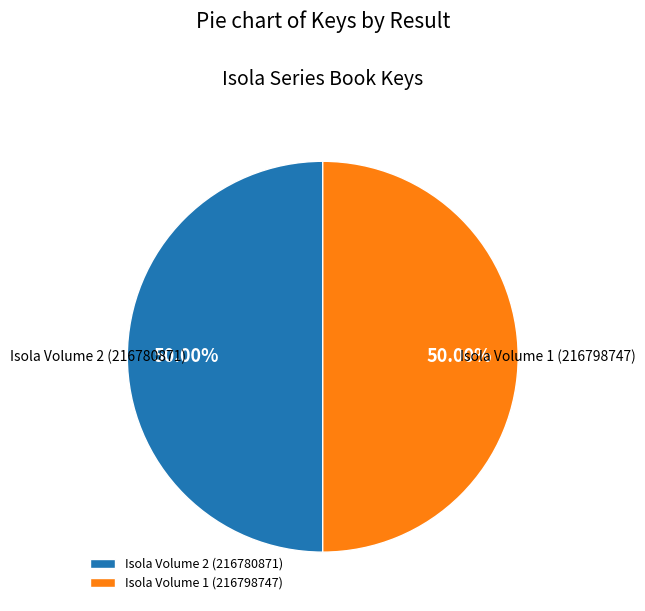

To the nearest percent, what portion does Isola Volume 1 (216798747) represent?

50%